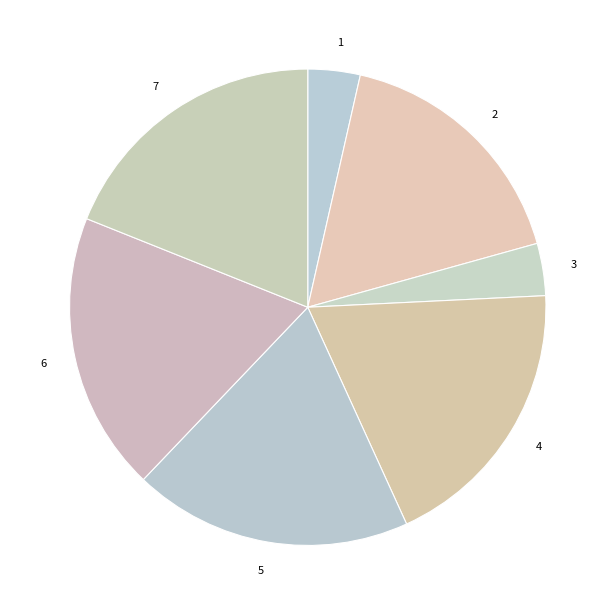

True or false: 3 accounts for 4% of the total.

True